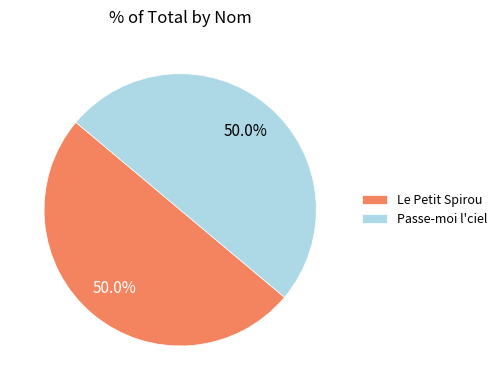

How much of the chart is everything except Passe-moi l'ciel?

50.0%